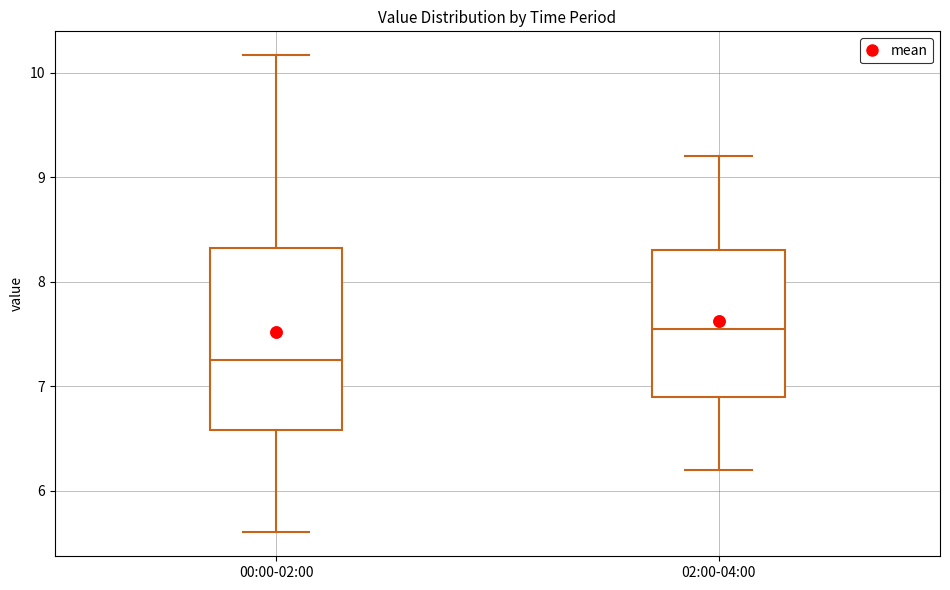

Reading left to right, transcribe this box plot: for each box, give where its median line is, the range the box spans, and where its two whiskers end, as read against the y-axis. The values are not printed on the chart, so give them approximately, as read against the axis.

00:00-02:00: median 7.3, box 6.6 to 8.3, whiskers 5.6 to 10.2
02:00-04:00: median 7.6, box 6.9 to 8.3, whiskers 6.2 to 9.2